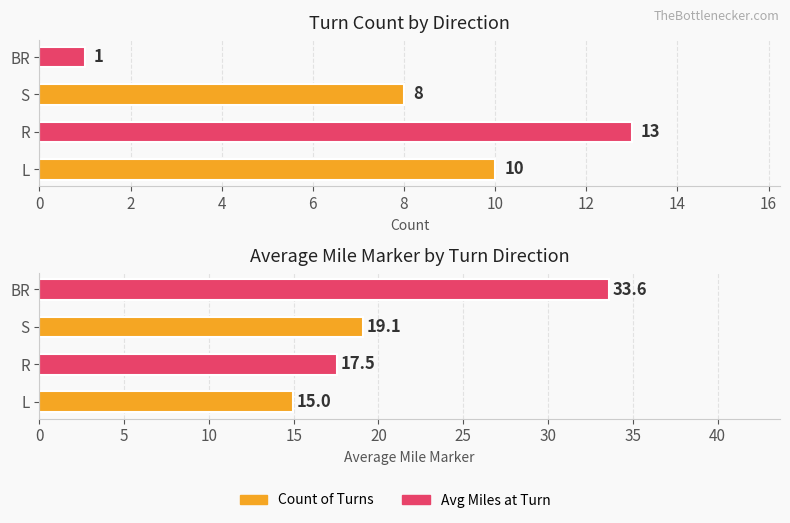

What is the difference between the highest and lowest values at L?

5.0